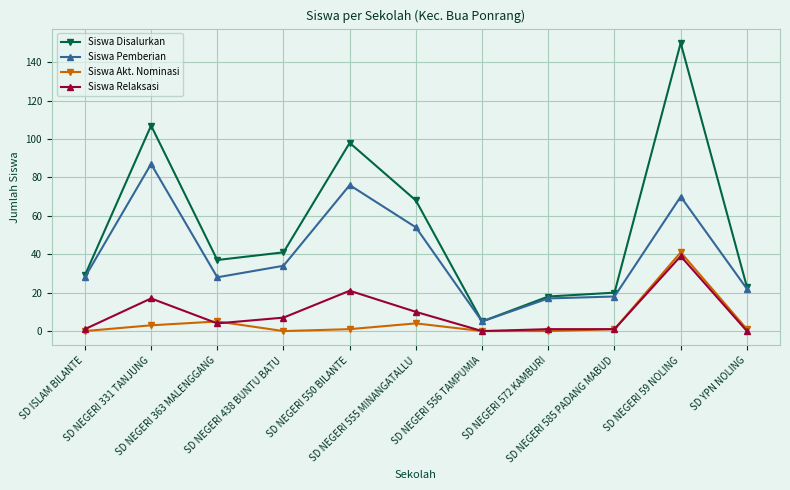

True or false: Siswa Akt. Nominasi and Siswa Disalurkan cross at least once.

False